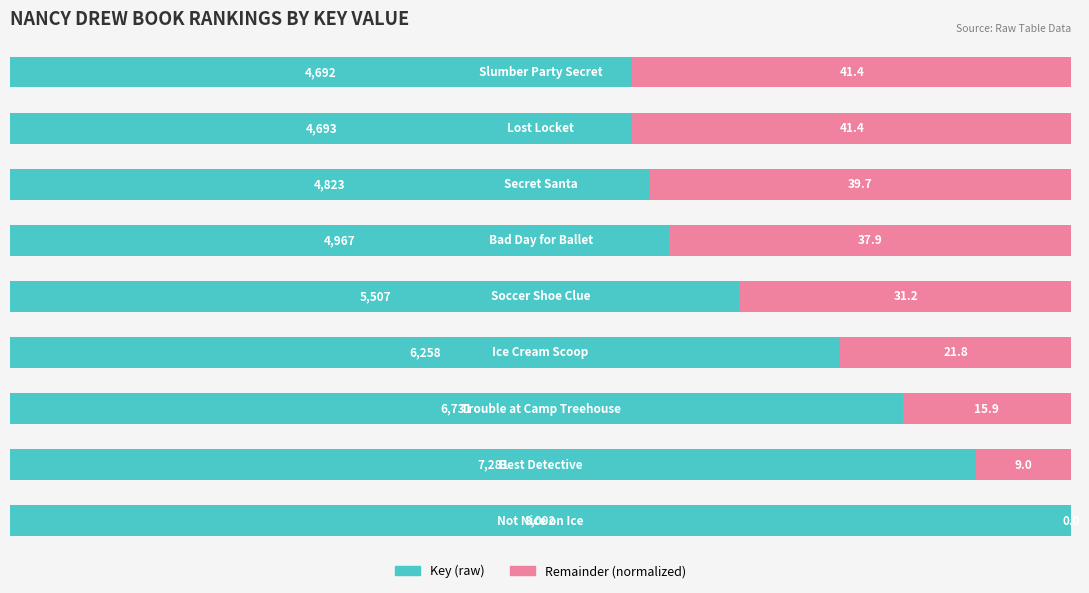

True or false: Key (normalized) has a value of 33.9 at 1.

False